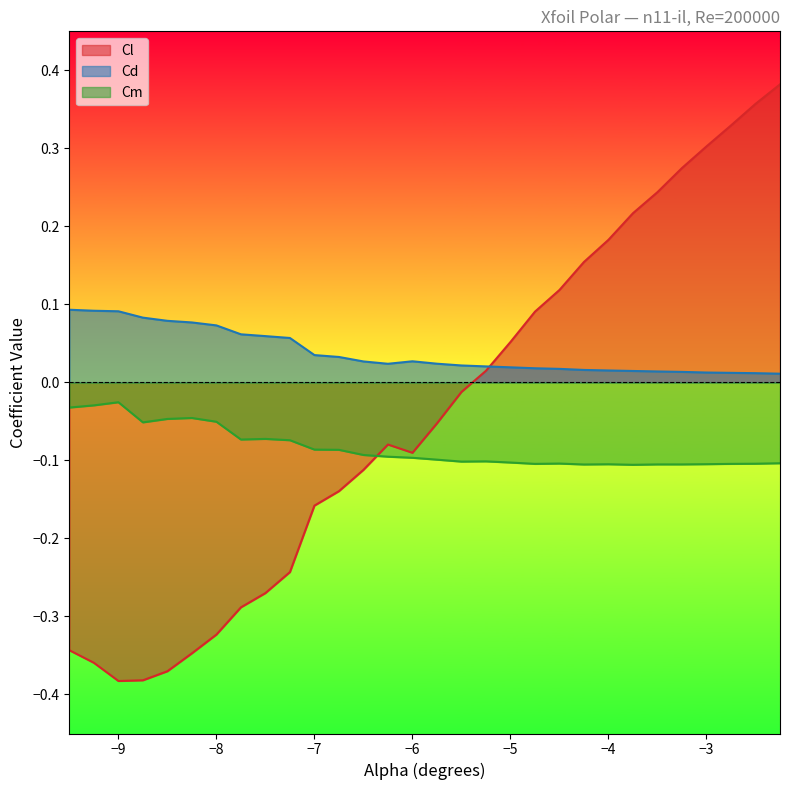

Rank the series by their maximum value, from highest to lowest.

Cl, Cd, Cm